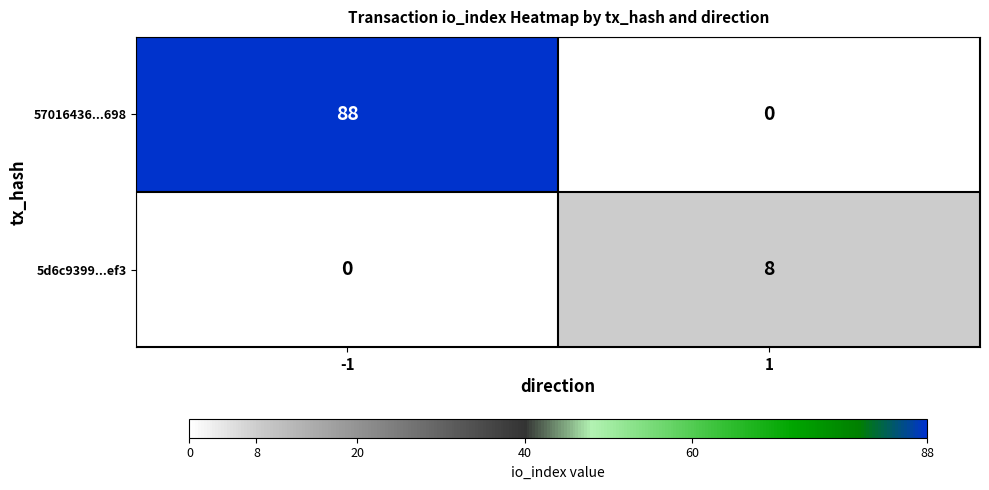

At which category is the sum across all series the highest?

-1